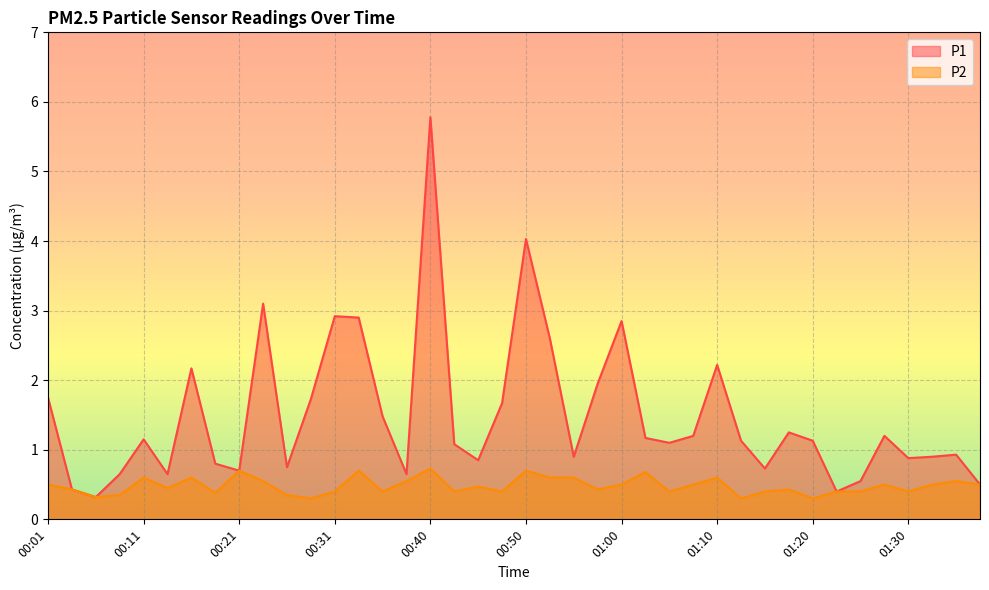

At which category is the sum across all series the highest?

00:40